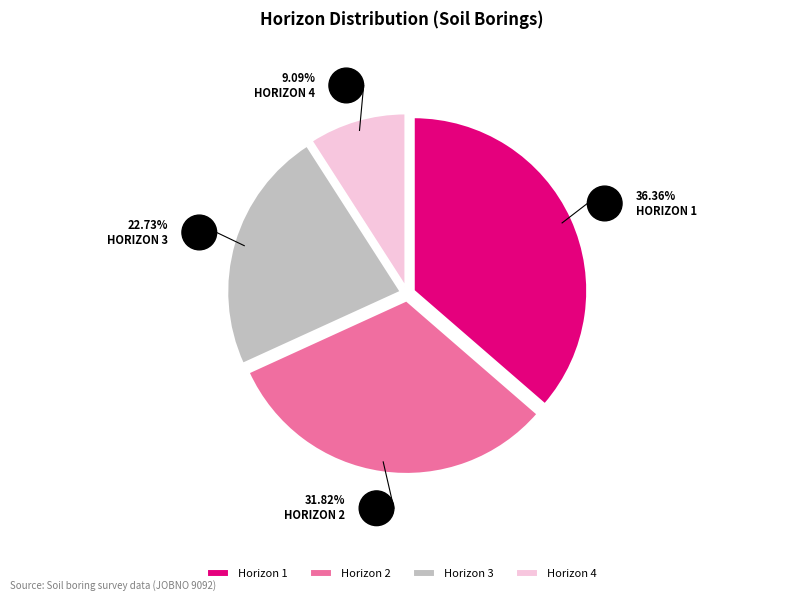

Rank the categories by value from lowest to highest.

Horizon 4, Horizon 3, Horizon 2, Horizon 1